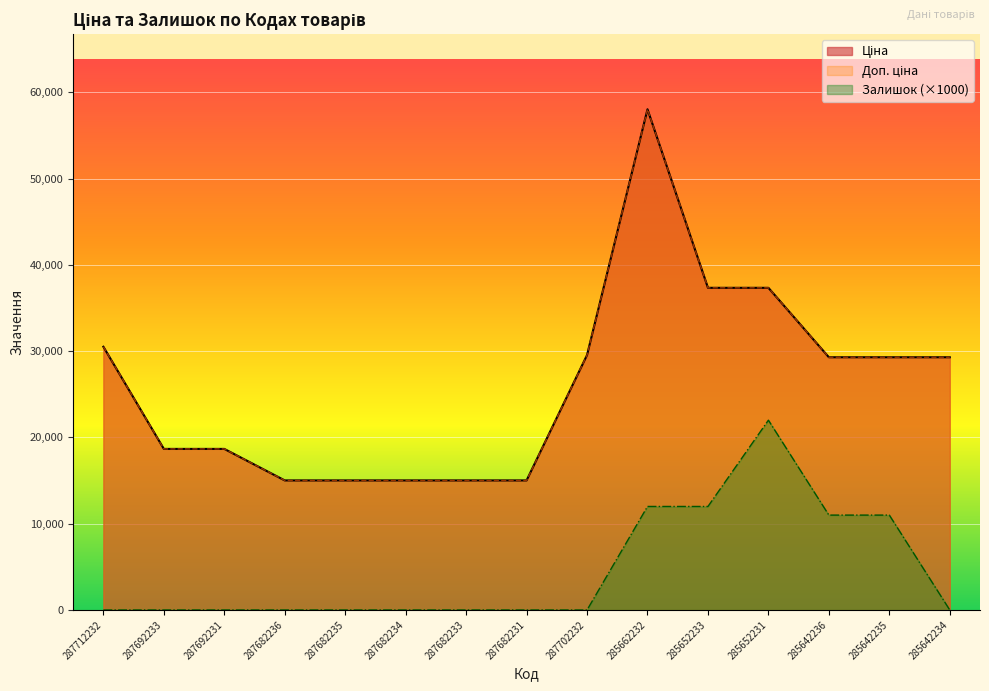

The value of Доп. ціна at 287712232 is 19213.4. True or false?

False